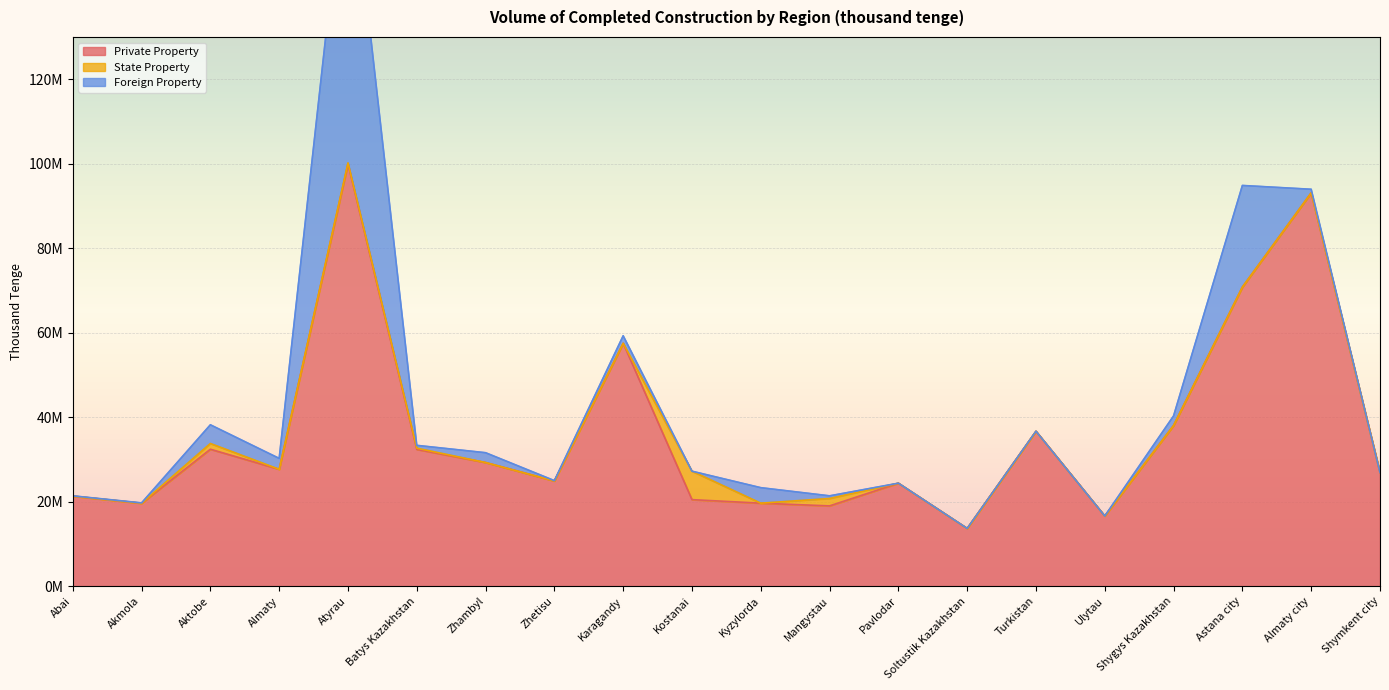

At Shymkent city, list the series in order from smallest to largest.

State Property, Foreign Property, Private Property